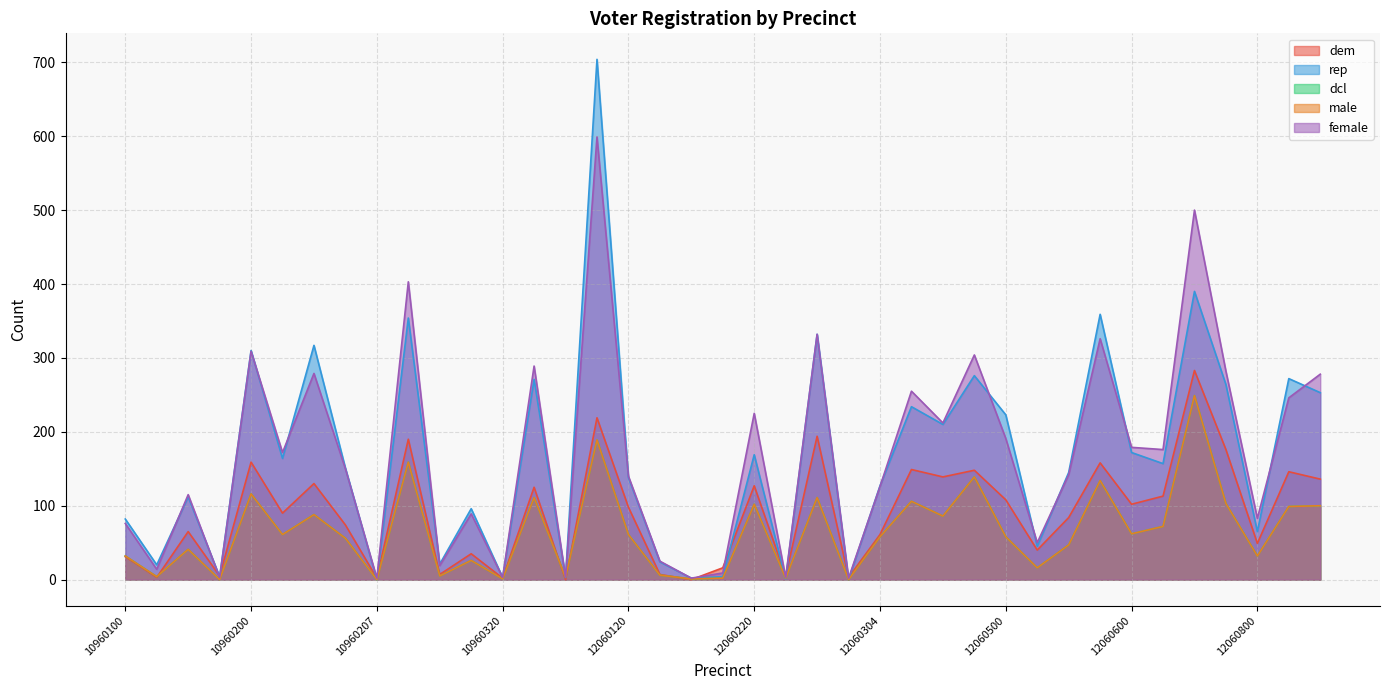

At 10960203, list the series in order from smallest to largest.

dcl, male, dem, rep, female